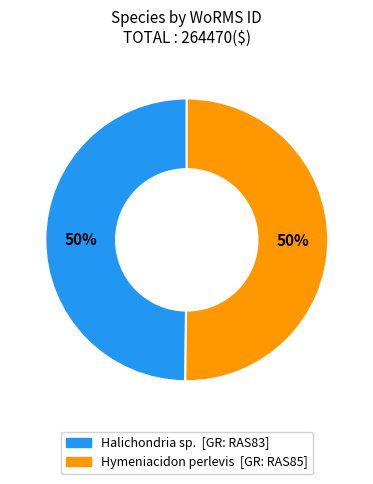

The Hymeniacidon perlevis slice represents 50% of the pie. True or false?

True